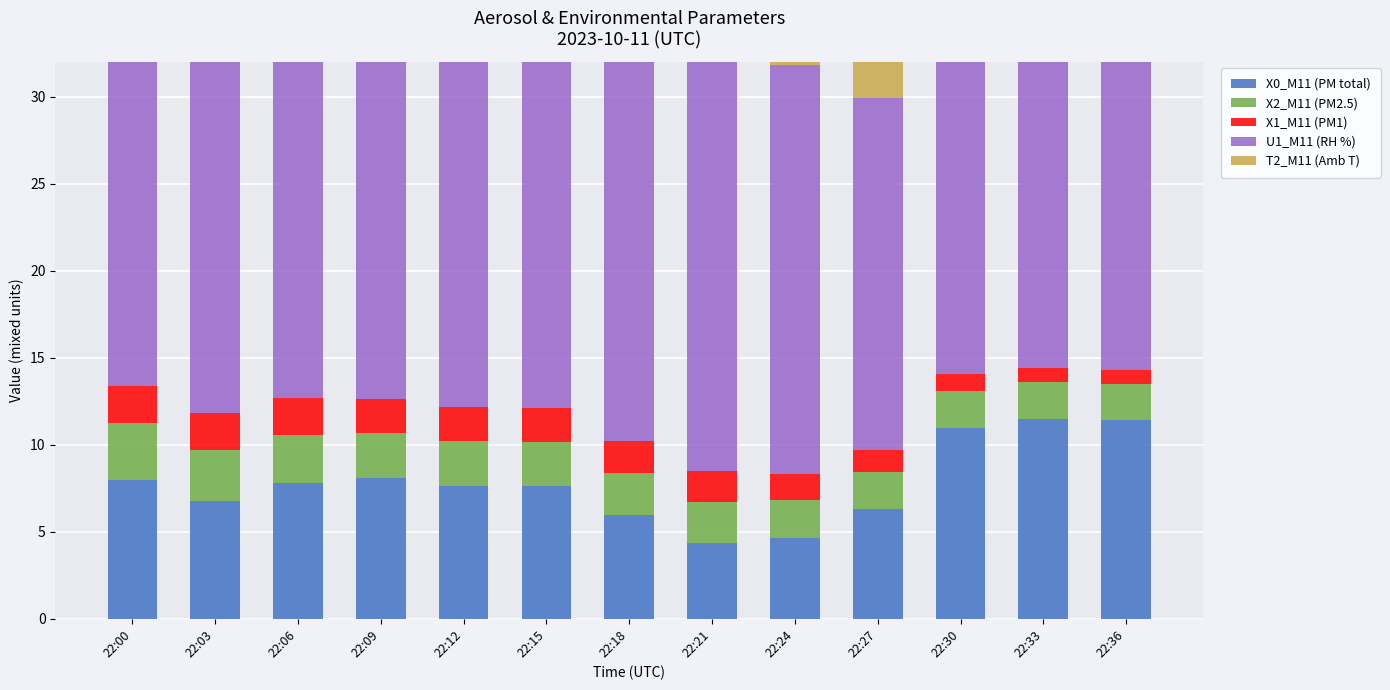

What is the minimum value shown in the chart?

0.8